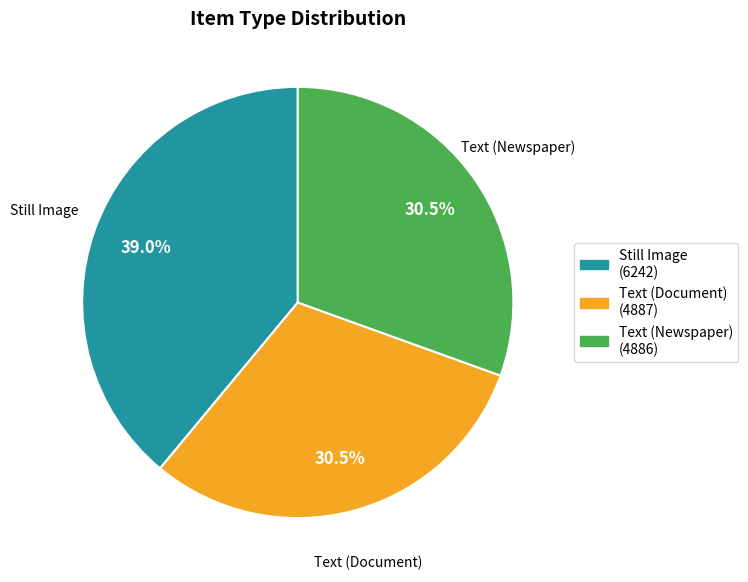

How much of the chart is everything except Text (Newspaper)?

69.5%